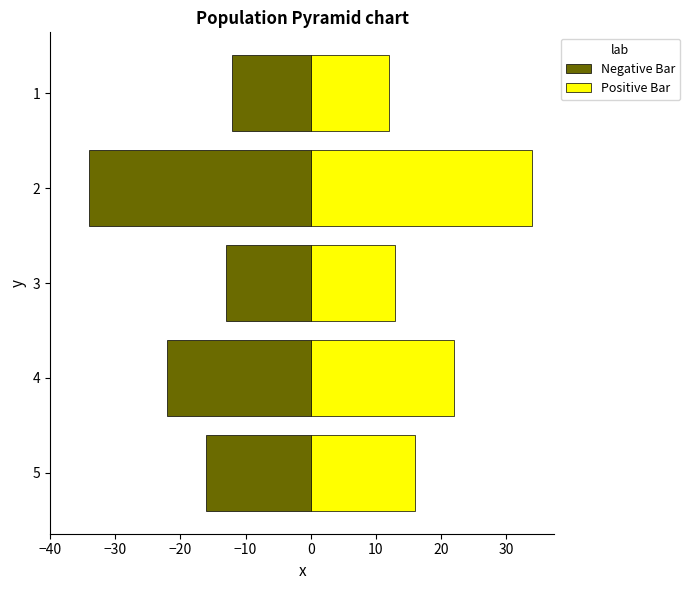

Reading left to right, list all the values displayed in this chart.

Negative Bar: -12	-34	-13	-22	-16
Positive Bar: 12	34	13	22	16